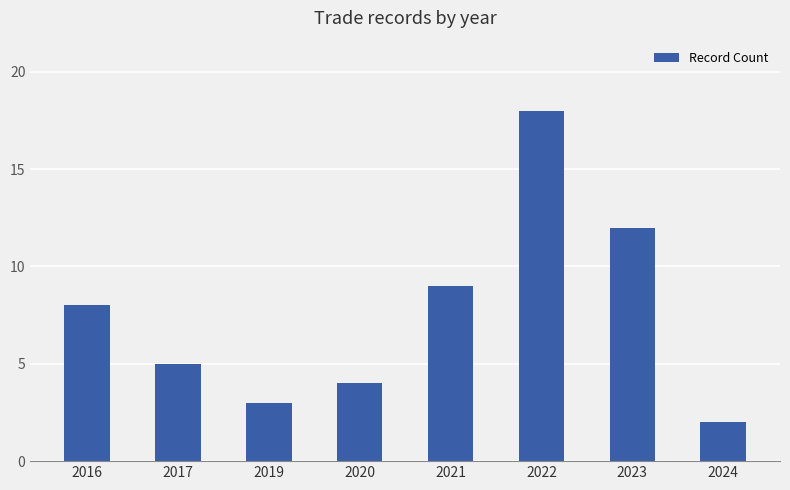

Which label corresponds to the smallest value in the chart?

2024